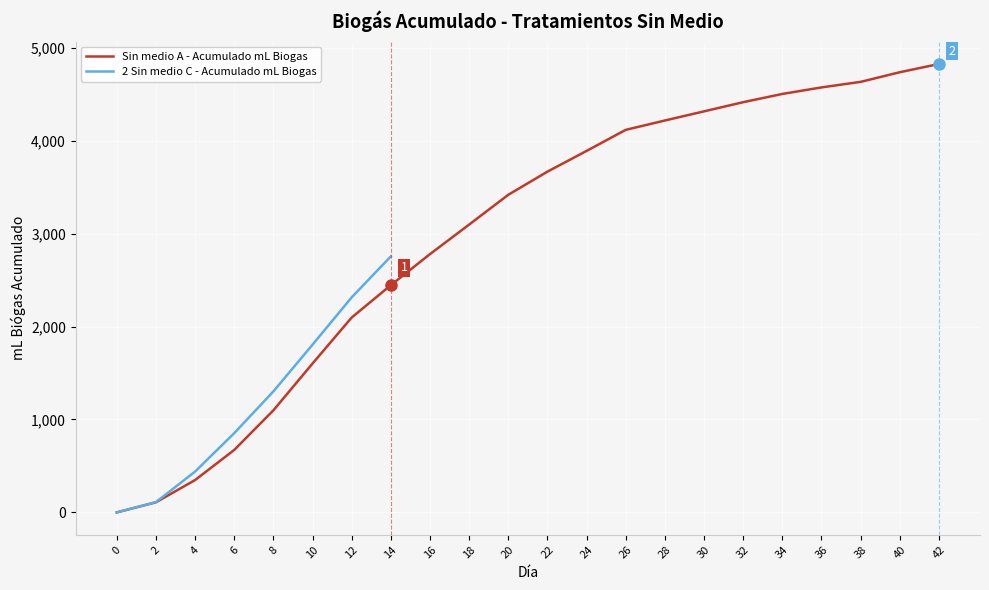

Rank the categories by value from lowest to highest.

0, 2, 4, 6, 8, 10, 12, 14, 16, 18, 20, 22, 24, 26, 28, 30, 32, 34, 36, 38, 40, 42